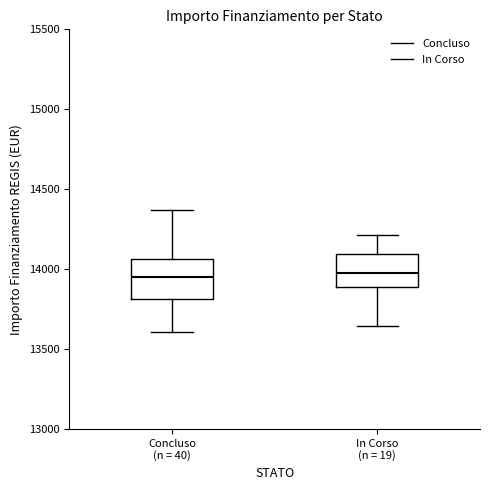

Reading left to right, read every box against the y-axis: the position of its median line, the range the box covers, and the ends of its whiskers. The values are not printed on the chart, so give them approximately, as read against the axis.

Concluso (n = 40): median 13950, box 13800 to 14050, whiskers 13600 to 14350
In Corso (n = 19): median 14000, box 13900 to 14100, whiskers 13650 to 14200